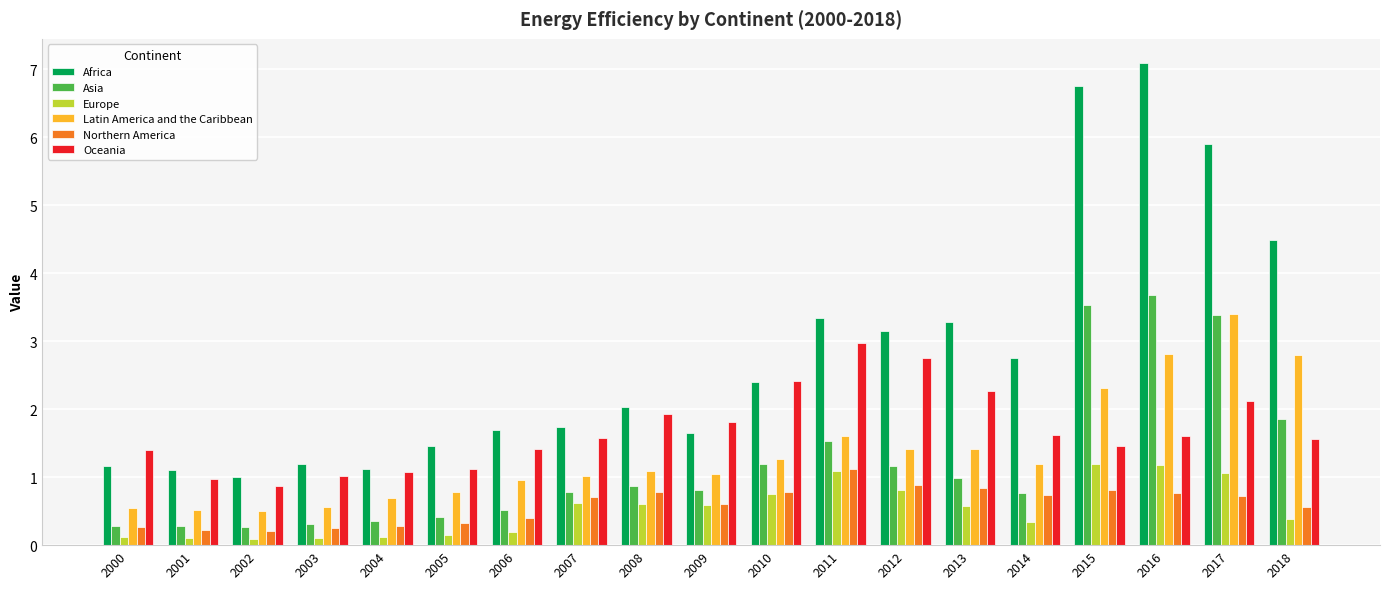

What value does the Africa series have at 2000?

1.2